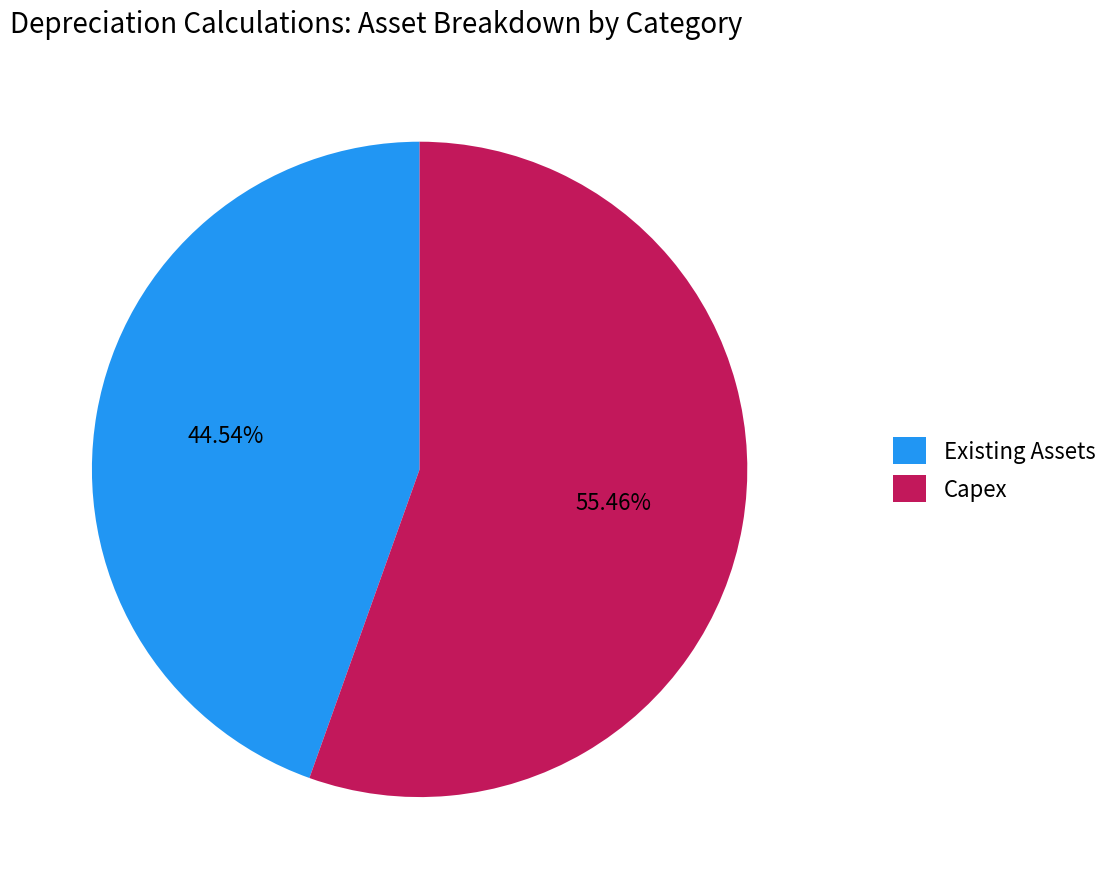

To the nearest percent, what is the combined percentage of Capex and Existing Assets?

100%